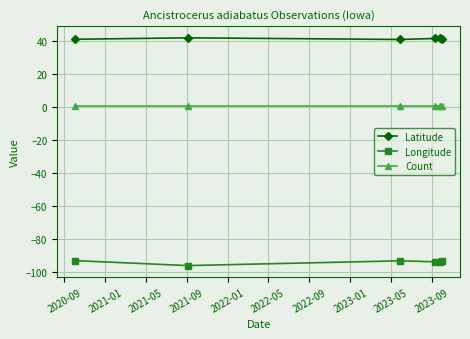

List the series in order of their peak value, highest first.

Latitude, Count, Longitude